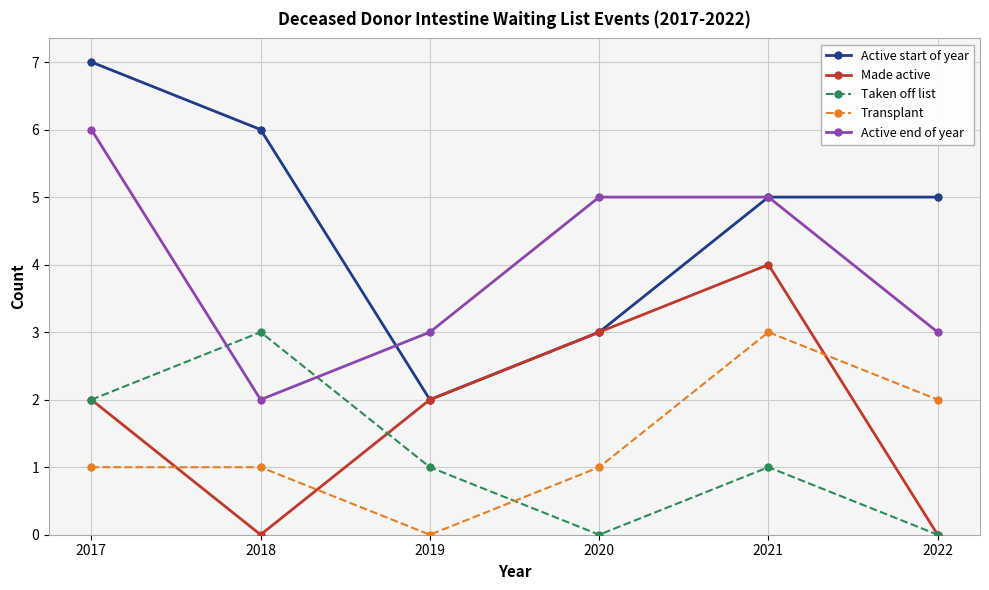

The Transplant series shows 1 at 2017. True or false?

True